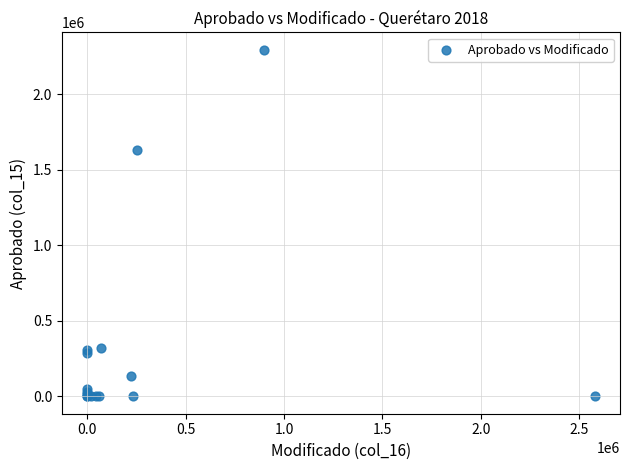

What Y value in the scatter plot is closest to 1146617?

1632389